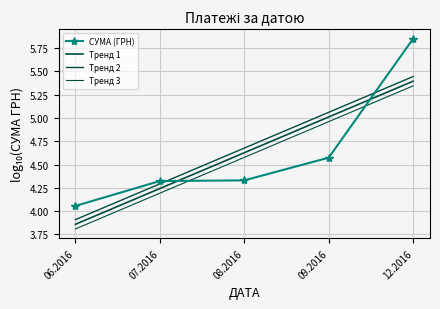

At which category is the sum across all series the highest?

12.2016